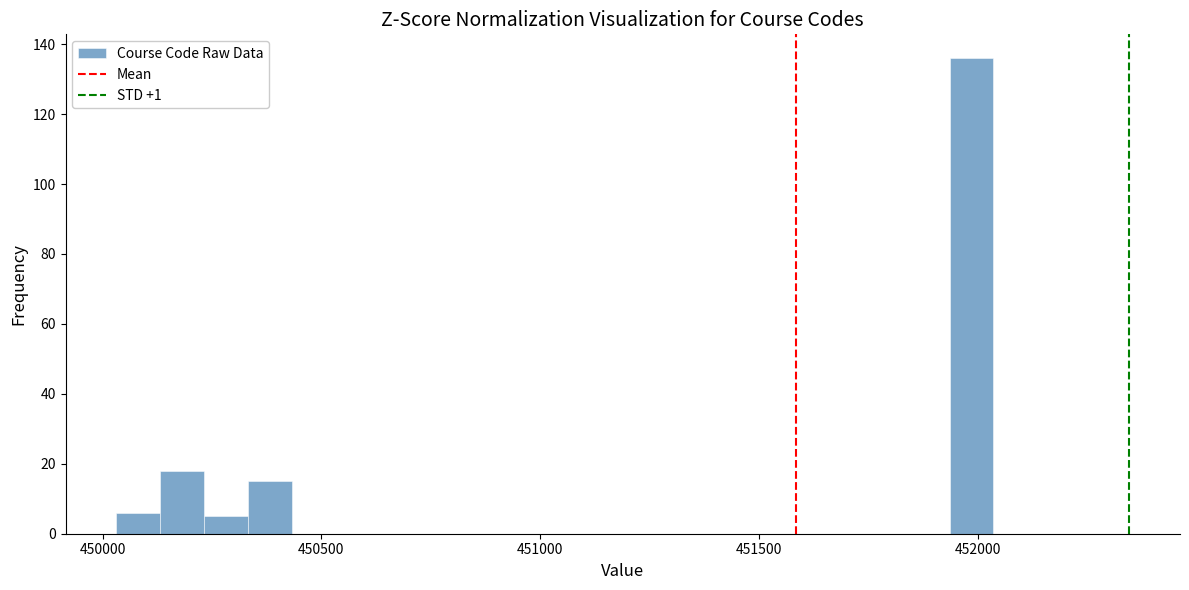

Around what value on the x-axis is the tallest bar? Give the approximate position of its centre, as read against the axis.

452000